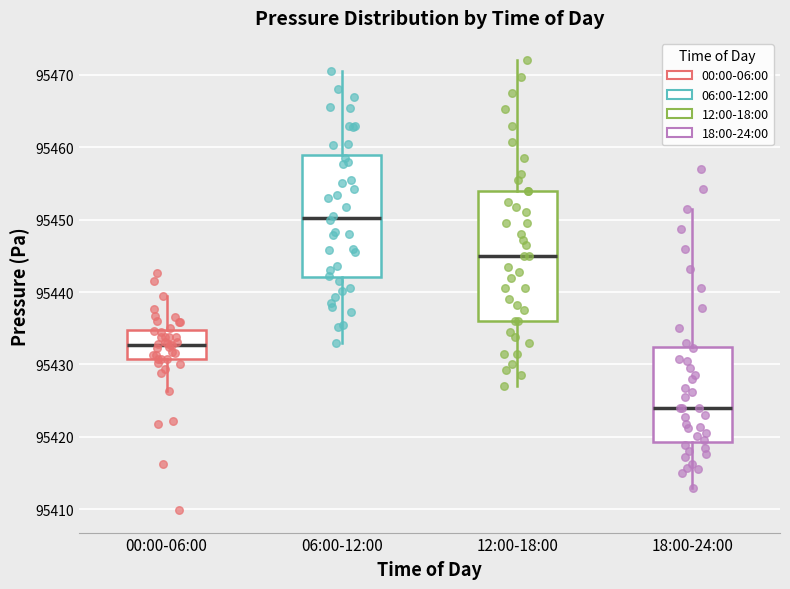

Where does the lower whisker of the box for 00:00-06:00 end on the y-axis? The values are not printed on the chart, so give them approximately, as read against the axis.

95426